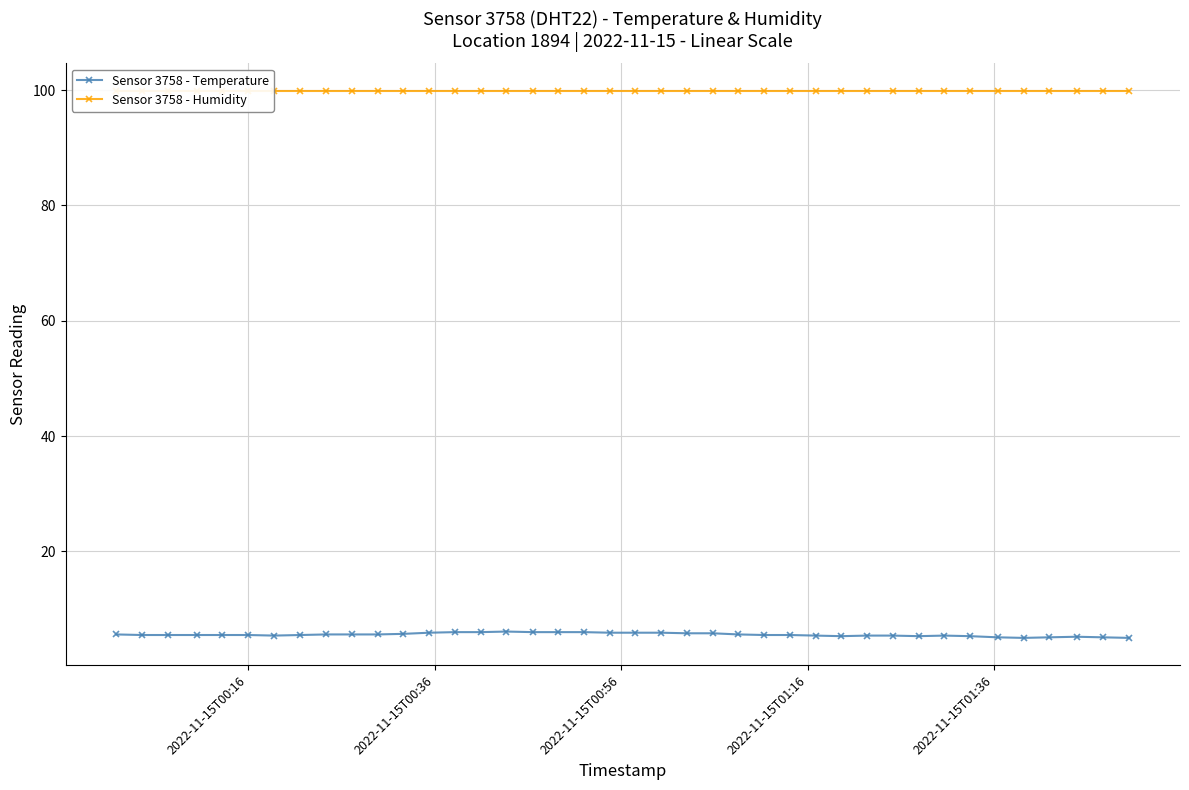

What is the minimum value for Sensor 3758 - Temperature?

5.0